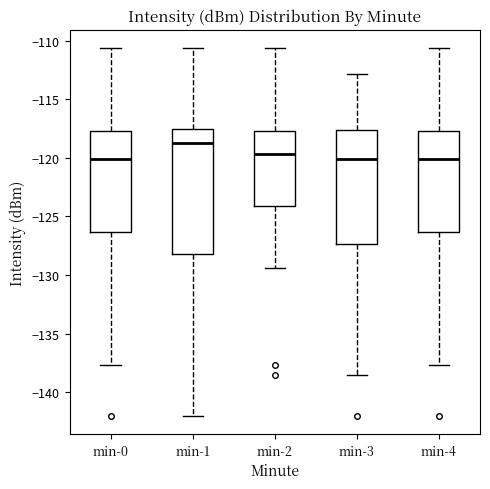

Which box has the highest median line?

min-1